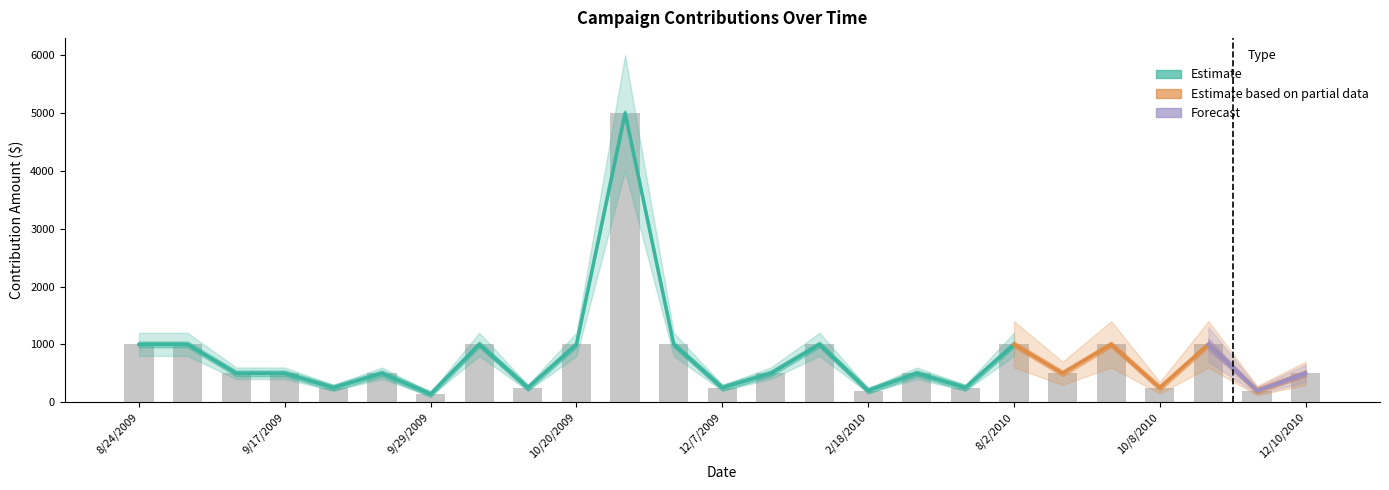

Reading left to right, extract all data points from this chart.

Estimate: 8/24/2009=1000	9/8/2009=1000	9/15/2009=500	9/17/2009=500	9/22/2009=250	9/24/2009=500	9/29/2009=140	10/7/2009=1000	10/8/2009=250	10/20/2009=1000	10/26/2009=5000	10/27/2009=1000	12/7/2009=250	12/10/2009=500	1/13/2010=1000	2/18/2010=200	3/22/2010=500	4/22/2010=250	8/2/2010=1000	9/8/2010=500	9/23/2010=1000	10/8/2010=250	10/27/2010=1000	12/8/2010=200	12/10/2010=500
Estimate CI upper: 8/24/2009=1200	9/8/2009=1200	9/15/2009=600	9/17/2009=600	9/22/2009=300	9/24/2009=600	9/29/2009=170	10/7/2009=1200	10/8/2009=300	10/20/2009=1200	10/26/2009=6000	10/27/2009=1200	12/7/2009=300	12/10/2009=600	1/13/2010=1200	2/18/2010=240	3/22/2010=600	4/22/2010=300	8/2/2010=1200	9/8/2010=600	9/23/2010=1200	10/8/2010=300	10/27/2010=1200	12/8/2010=240	12/10/2010=600
Estimate CI lower: 8/24/2009=800	9/8/2009=800	9/15/2009=400	9/17/2009=400	9/22/2009=200	9/24/2009=400	9/29/2009=110	10/7/2009=800	10/8/2009=200	10/20/2009=800	10/26/2009=4000	10/27/2009=800	12/7/2009=200	12/10/2009=400	1/13/2010=800	2/18/2010=160	3/22/2010=400	4/22/2010=200	8/2/2010=800	9/8/2010=400	9/23/2010=800	10/8/2010=200	10/27/2010=800	12/8/2010=160	12/10/2010=400
Partial Estimate: 8/24/2009=0	9/8/2009=0	9/15/2009=0	9/17/2009=0	9/22/2009=0	9/24/2009=0	9/29/2009=0	10/7/2009=0	10/8/2009=0	10/20/2009=0	10/26/2009=0	10/27/2009=0	12/7/2009=0	12/10/2009=0	1/13/2010=0	2/18/2010=0	3/22/2010=0	4/22/2010=0	8/2/2010=1000	9/8/2010=500	9/23/2010=1000	10/8/2010=250	10/27/2010=1000	12/8/2010=200	12/10/2010=500
Partial CI upper: 8/24/2009=0	9/8/2009=0	9/15/2009=0	9/17/2009=0	9/22/2009=0	9/24/2009=0	9/29/2009=0	10/7/2009=0	10/8/2009=0	10/20/2009=0	10/26/2009=0	10/27/2009=0	12/7/2009=0	12/10/2009=0	1/13/2010=0	2/18/2010=0	3/22/2010=0	4/22/2010=0	8/2/2010=1400	9/8/2010=700	9/23/2010=1400	10/8/2010=350	10/27/2010=1400	12/8/2010=280	12/10/2010=700
Partial CI lower: 8/24/2009=0	9/8/2009=0	9/15/2009=0	9/17/2009=0	9/22/2009=0	9/24/2009=0	9/29/2009=0	10/7/2009=0	10/8/2009=0	10/20/2009=0	10/26/2009=0	10/27/2009=0	12/7/2009=0	12/10/2009=0	1/13/2010=0	2/18/2010=0	3/22/2010=0	4/22/2010=0	8/2/2010=600	9/8/2010=300	9/23/2010=600	10/8/2010=150	10/27/2010=600	12/8/2010=120	12/10/2010=300